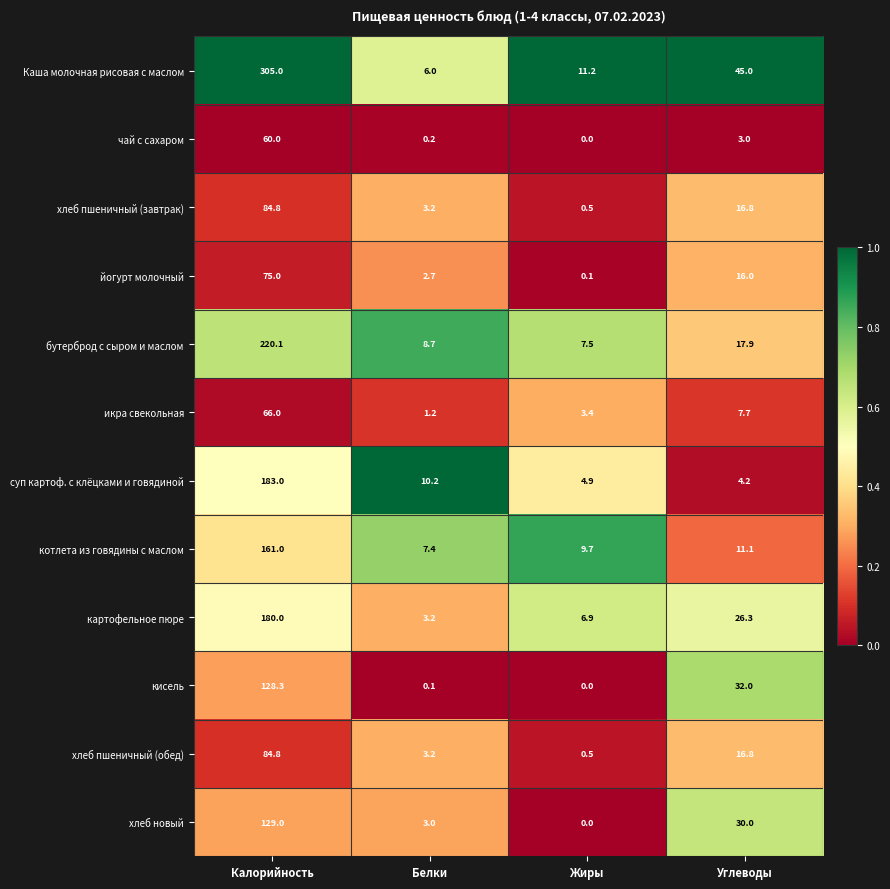

What is the difference between the картофельное пюре values at Белки and Углеводы?

23.1